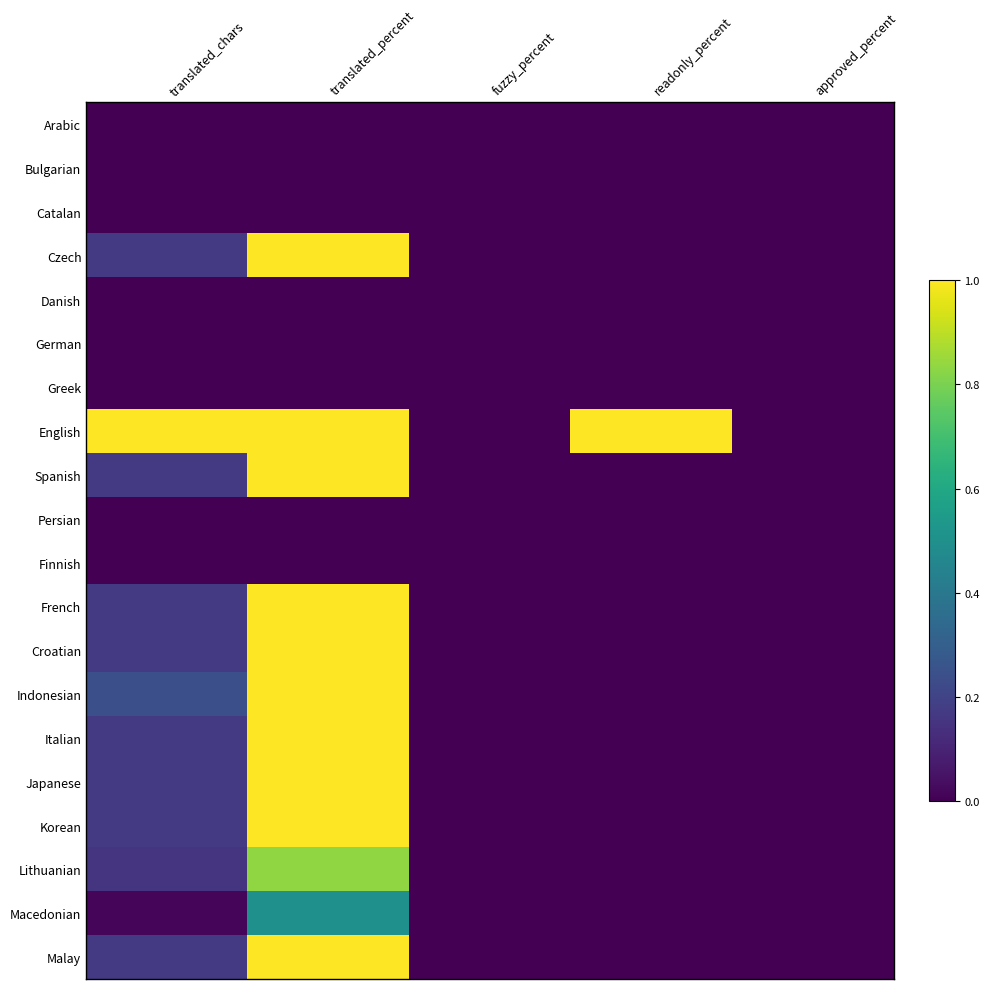

Count the number of data series in this chart.

20